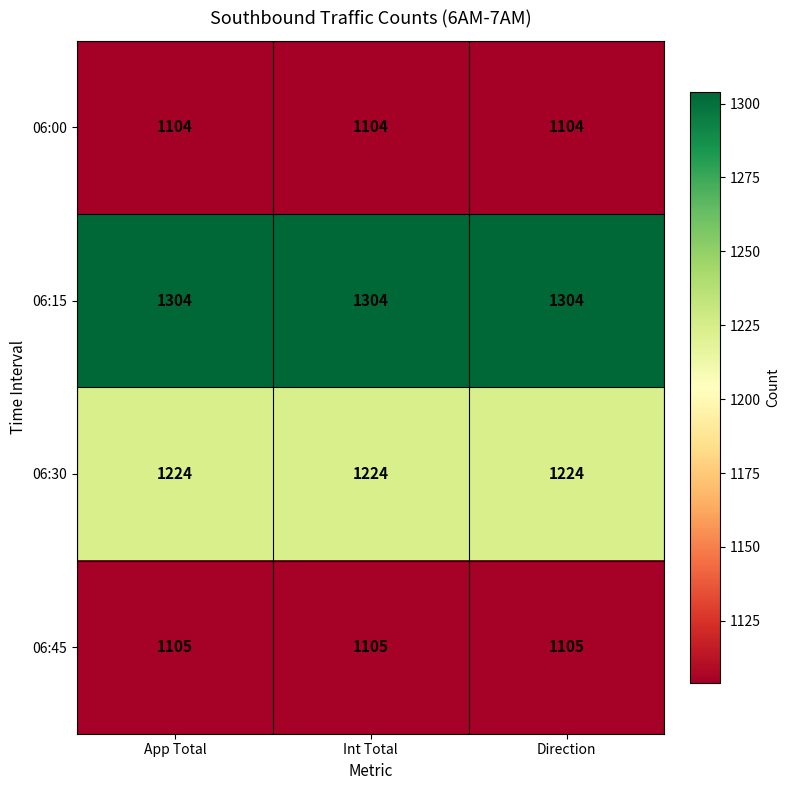

Is it true that 06:45 equals 1635 at Direction?

False